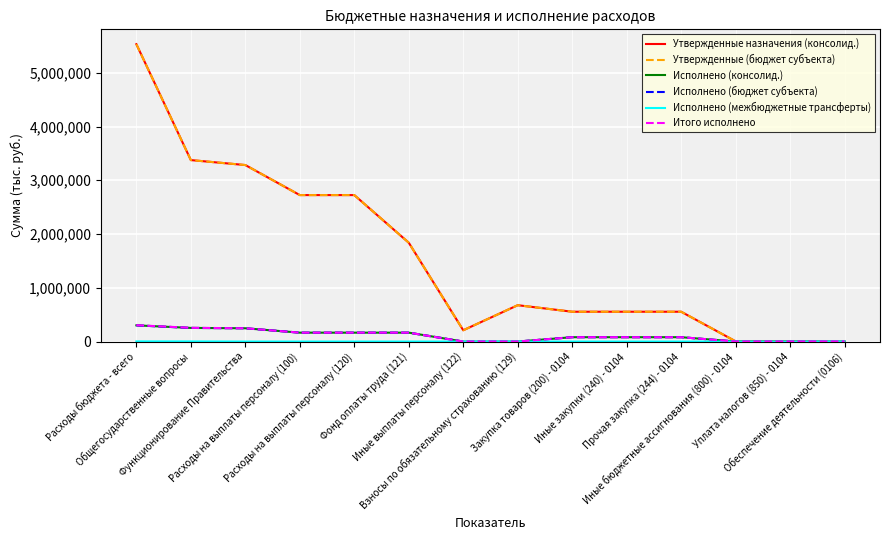

Is this an area chart (filled region under the line)?

No